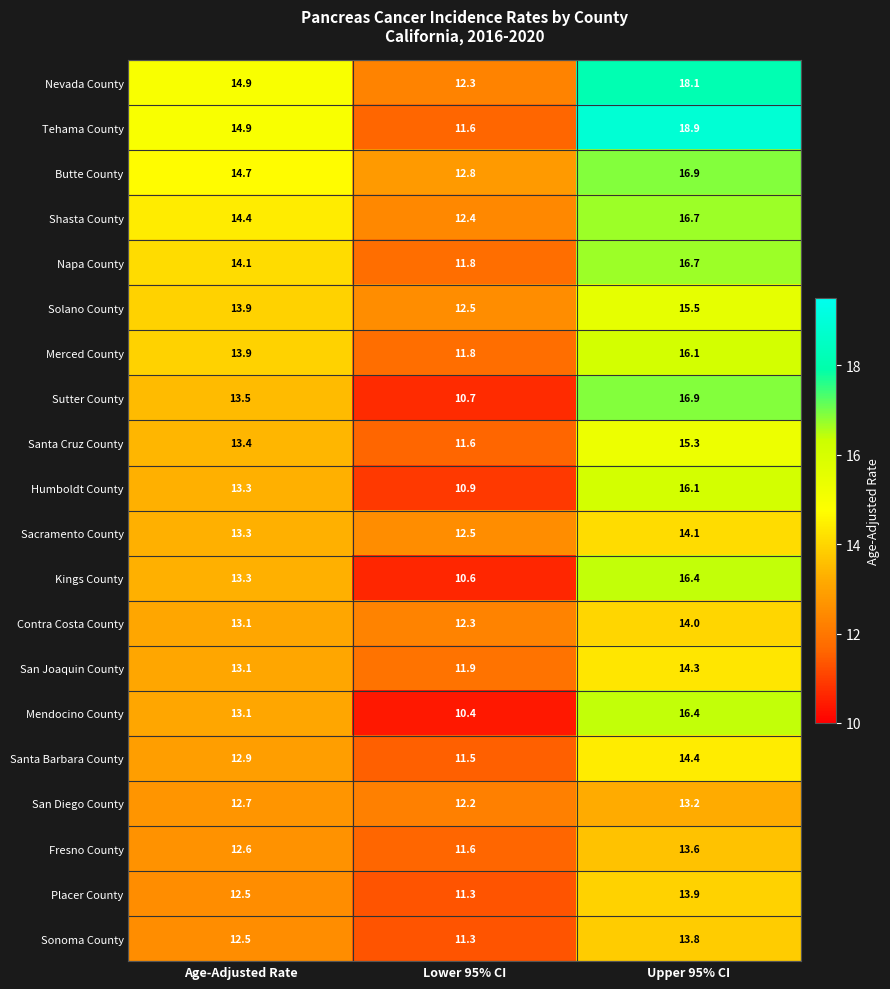

What is the average value of the Mendocino County series?

13.3